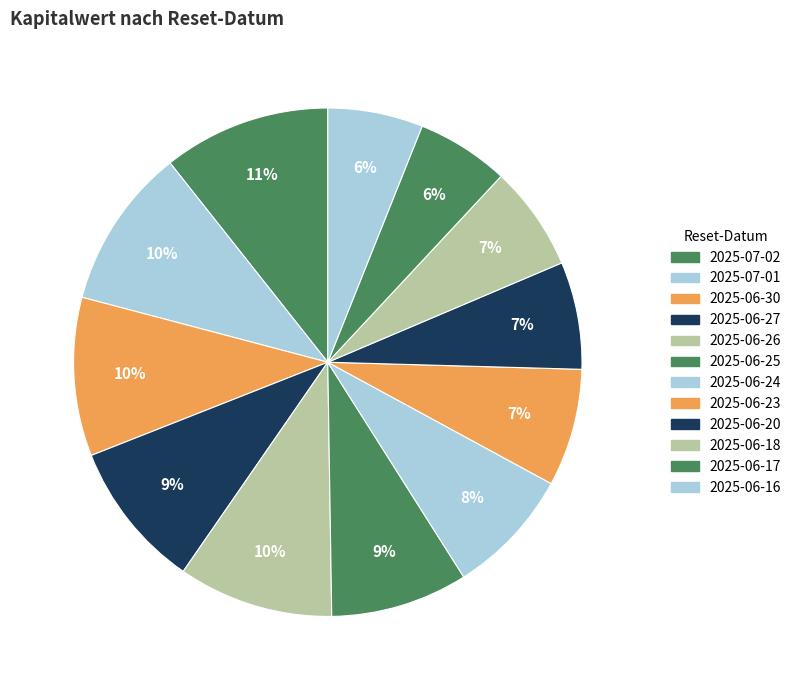

Count the number of slices in the pie.

12